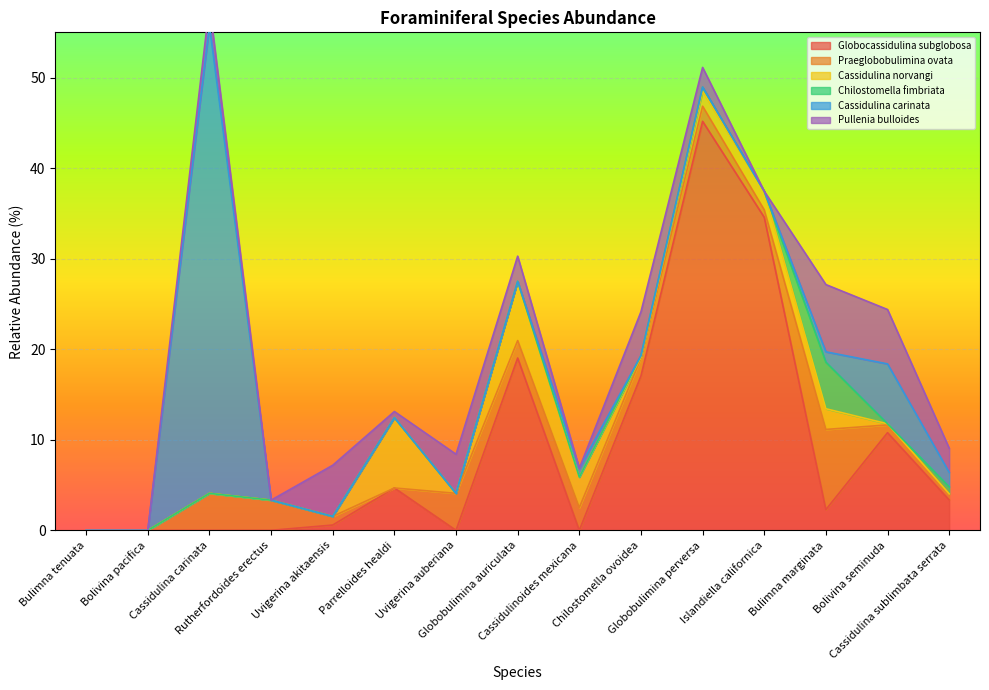

What is the label of the 12th point from the right?

Rutherfordoides erectus